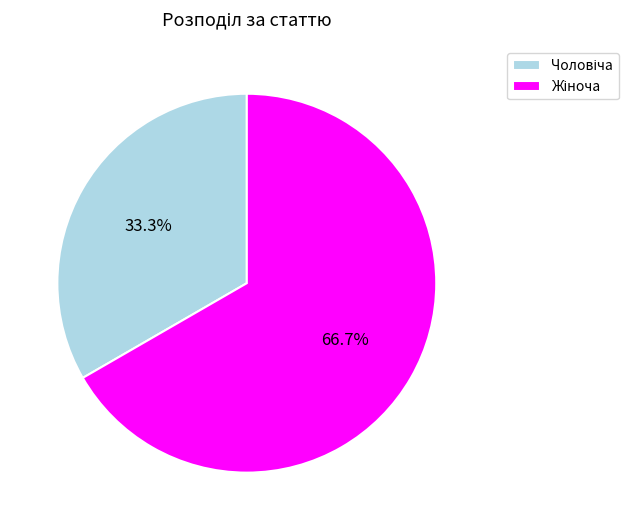

How many segments does this pie chart have?

2